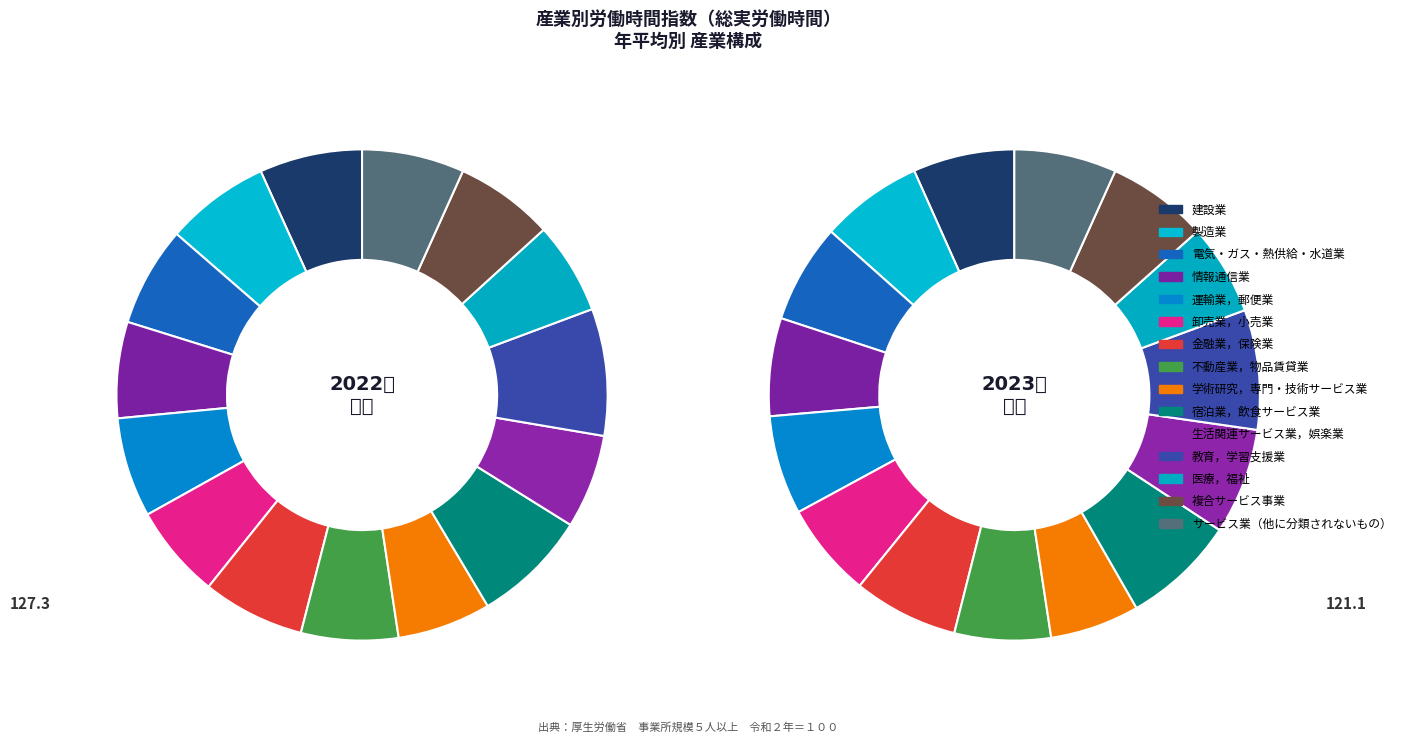

What is the smallest slice in the pie chart?

学術研究，専門・技術サービス業